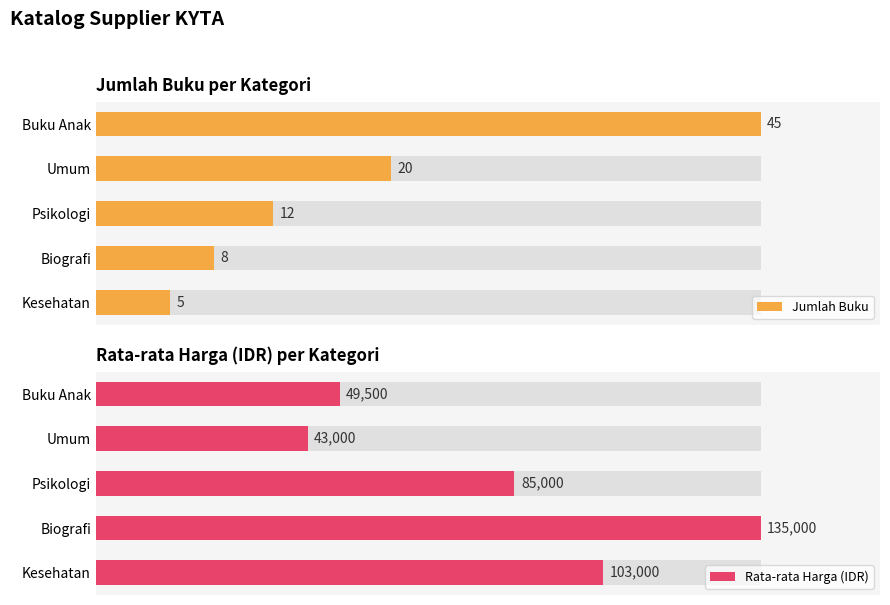

What is the minimum value for Rata-rata Harga (IDR)?

43000